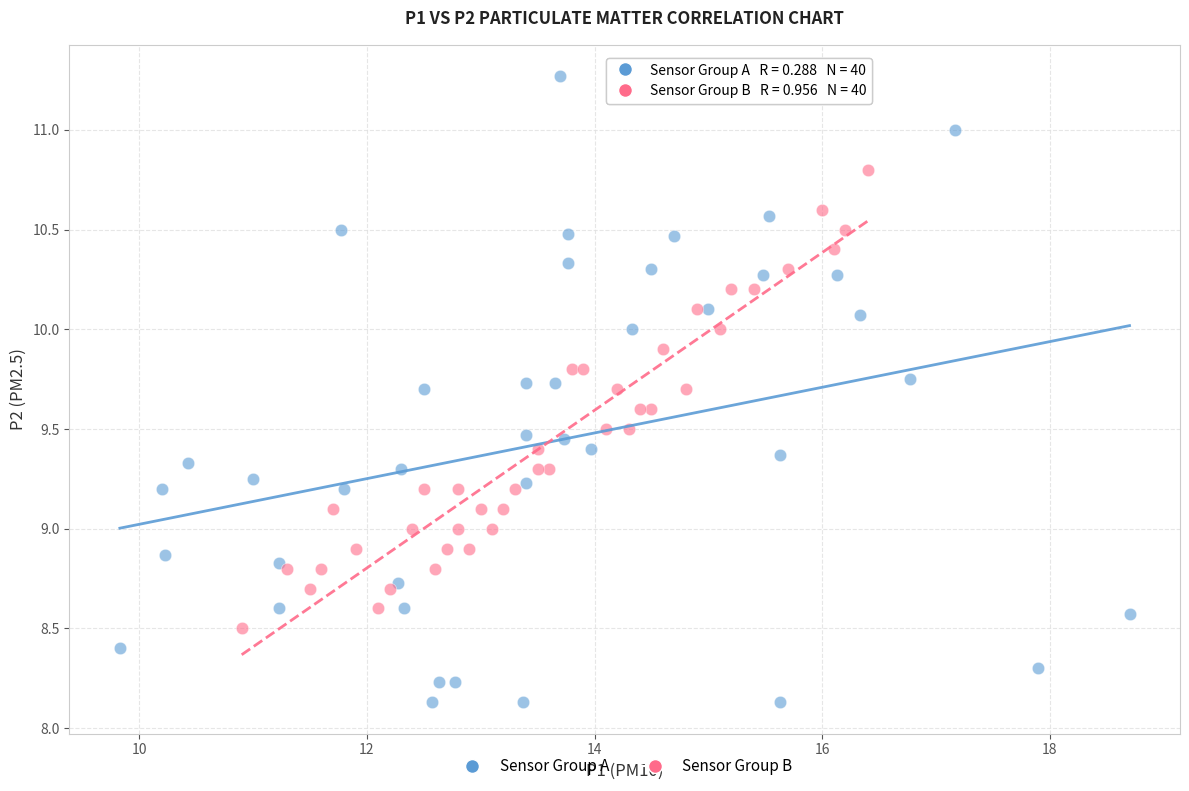

Which series has the largest Y range (max minus min)?

Sensor Group A